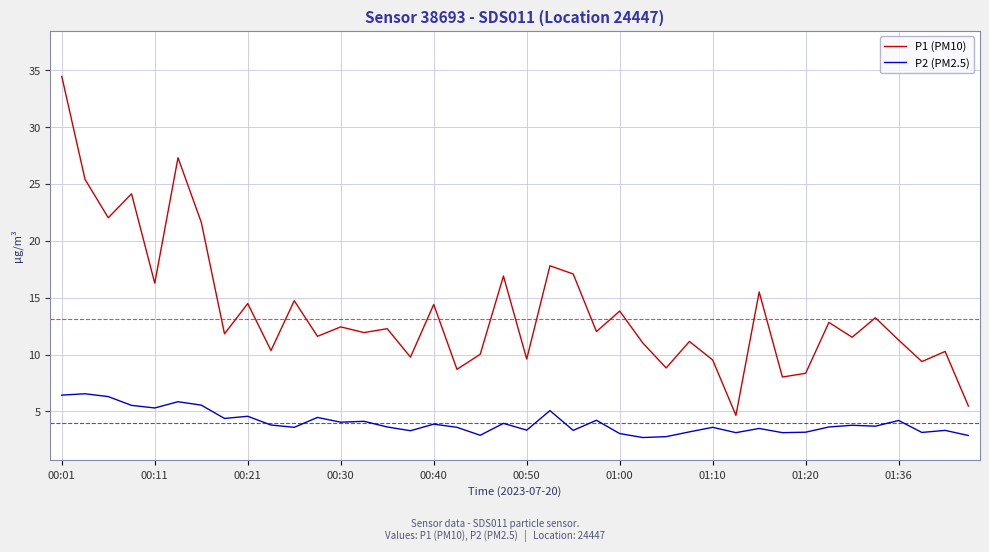

Which series has the widest spread of values?

P1 (PM10)